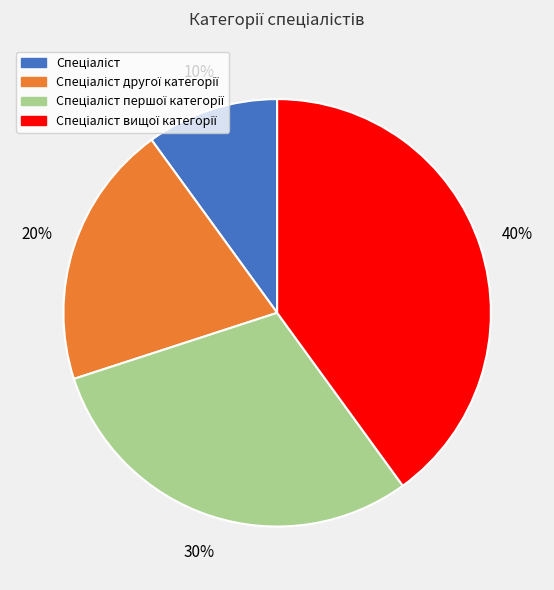

To the nearest percent, what is the difference between the largest and smallest slice percentages?

30%